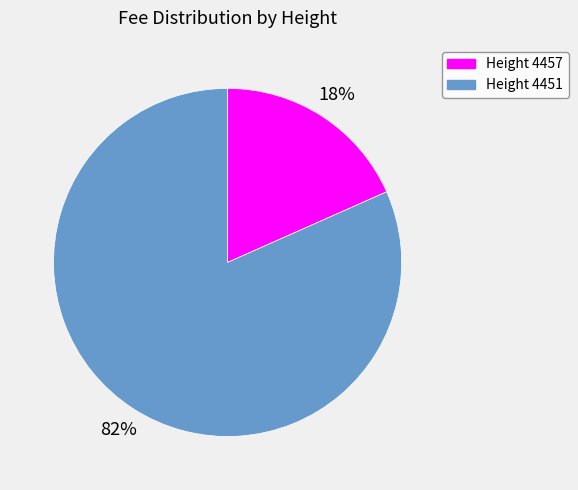

Rank the categories by value from highest to lowest.

Height 4451, Height 4457